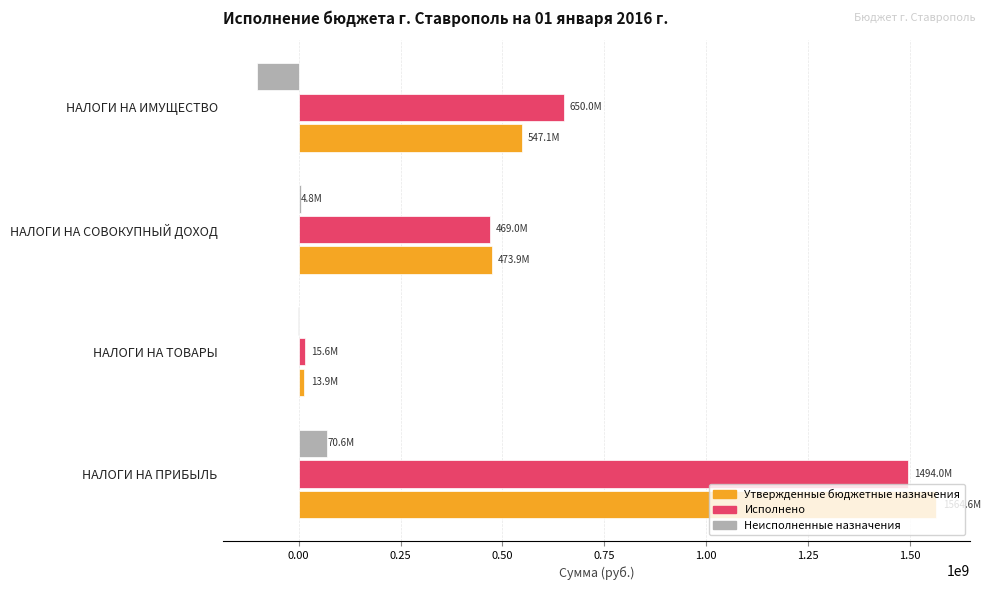

Which series changed the most between НАЛОГИ НА ТОВАРЫ and НАЛОГИ НА СОВОКУПНЫЙ ДОХОД?

Утвержденные бюджетные назначения